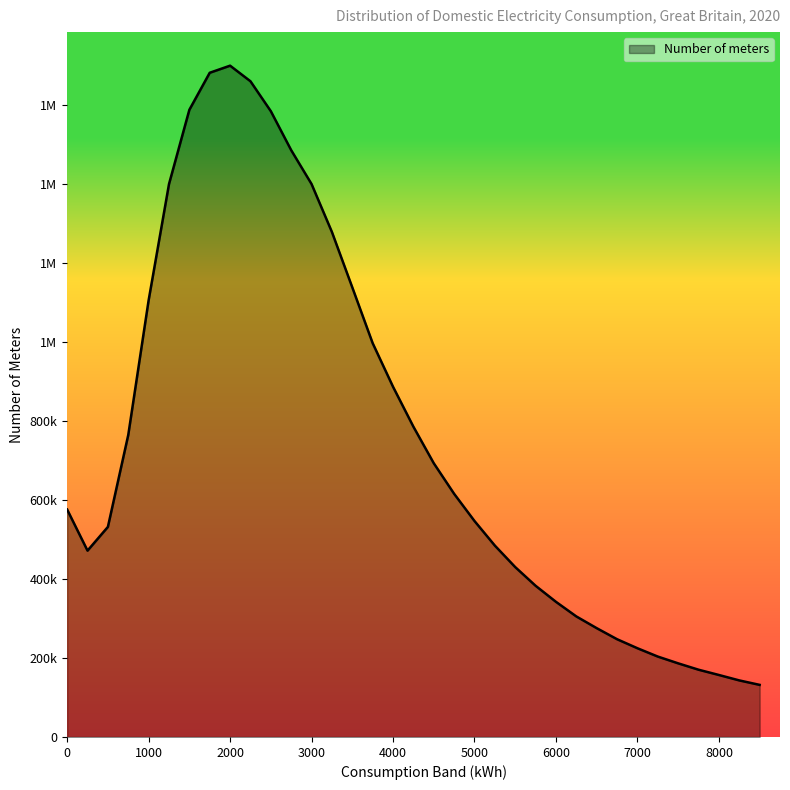

Reading right to left, list all the values displayed in this chart.

8500=131928	8250=143222	8000=156946	7750=170318	7500=186421	7250=203556	7000=224658	6750=247492	6500=275511	6250=305165	6000=342151	5750=382804	5500=430101	5250=484509	5000=546802	4750=615640	4500=693070	4250=785641	4000=886688	3750=997093	3500=1138327	3250=1278515	3000=1399952	2750=1485676	2500=1584419	2250=1660184	2000=1699653	1750=1681712	1500=1587933	1250=1399809	1000=1105599	750=764660	500=531849	250=471778	0=575878